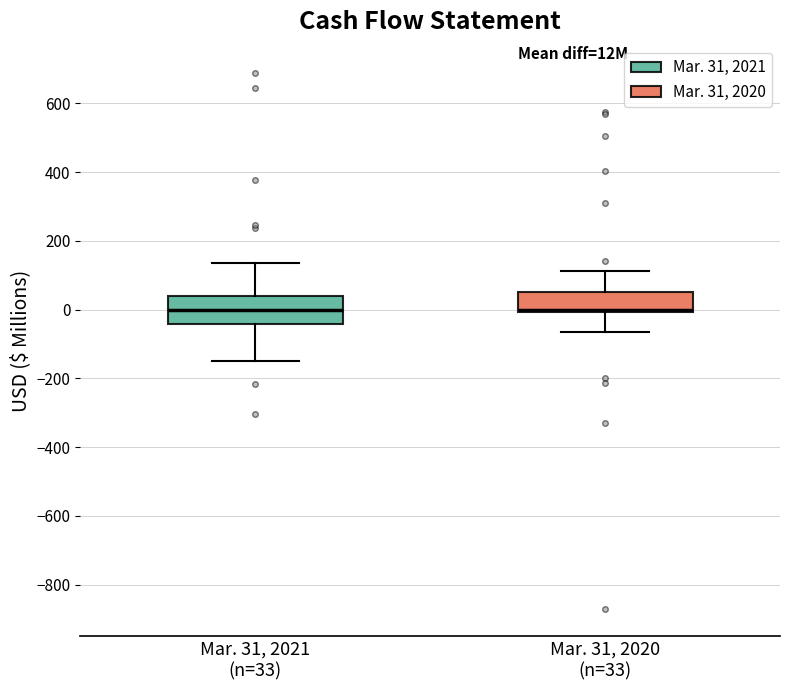

Reading left to right, transcribe this box plot: for each box, give where its median line is, the range the box spans, and where its two whiskers end, as read against the y-axis. The values are not printed on the chart, so give them approximately, as read against the axis.

Mar. 31, 2021 (n=33): median 0, box -40 to 40, whiskers -160 to 140
Mar. 31, 2020 (n=33): median 0 (just above the box's lower edge), box 0 to 60, whiskers -60 to 120